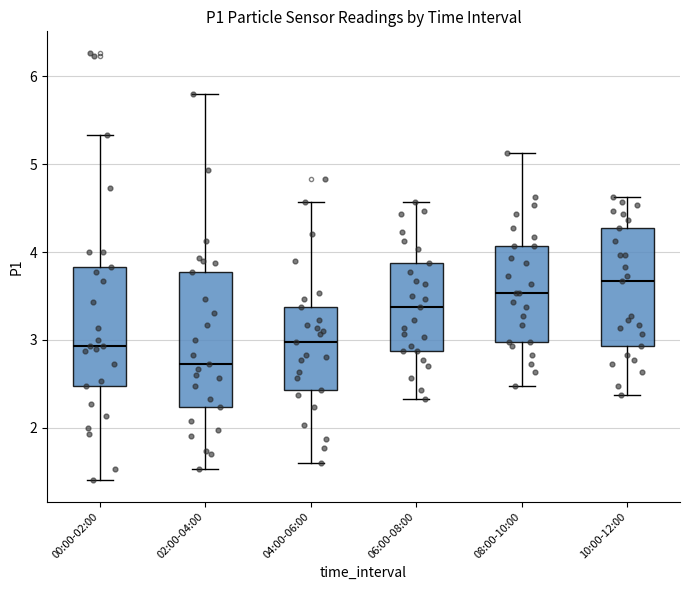

Where does the upper whisker of the box for 10:00-12:00 end on the y-axis? The values are not printed on the chart, so give them approximately, as read against the axis.

4.6